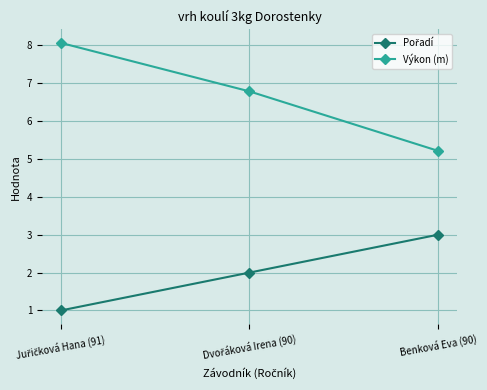

What is the approximate value of Výkon (m) at Benková Eva (90)?

5.2